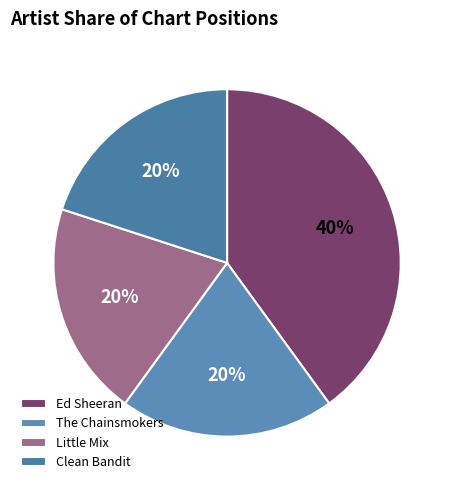

Between Clean Bandit and Little Mix, which is larger?

Clean Bandit